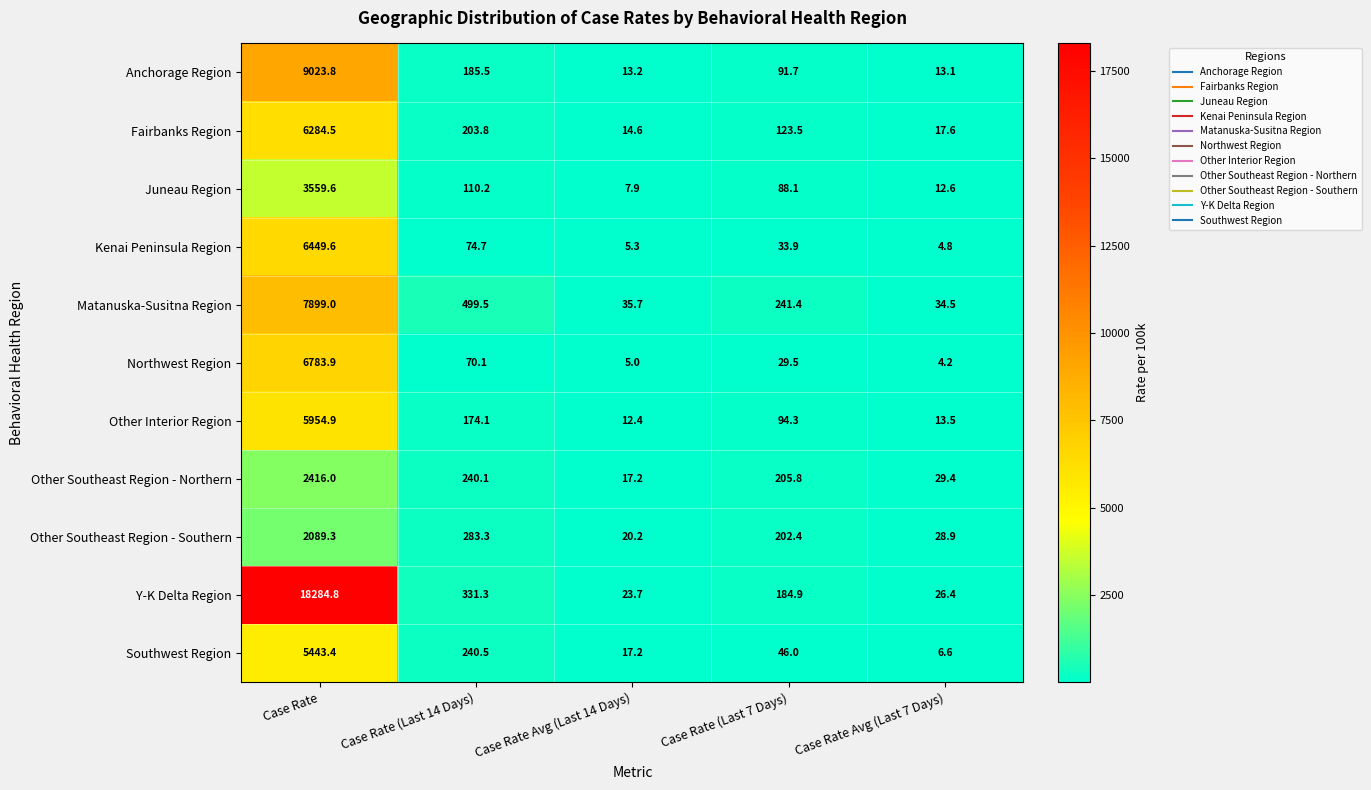

What is the difference between the maximum and minimum values in the Anchorage Region series?

9010.7